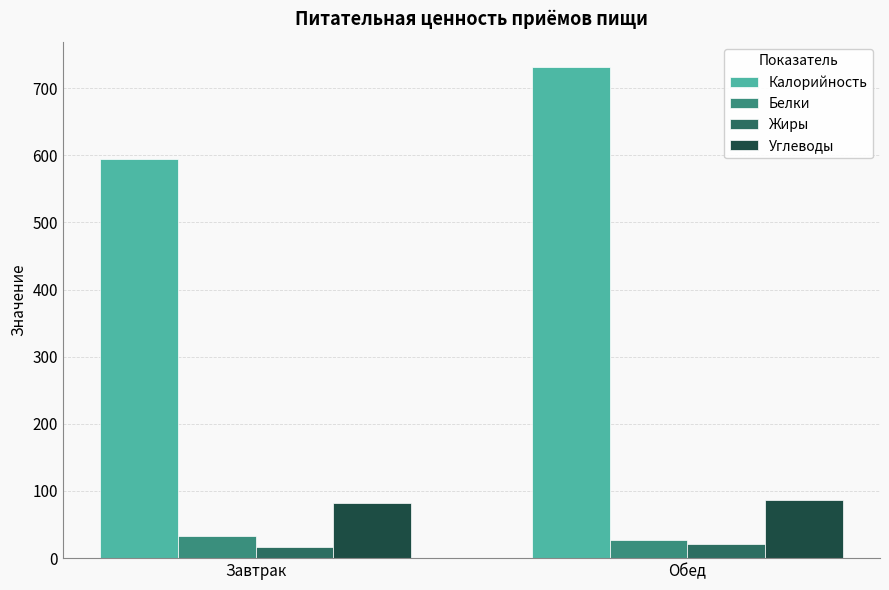

What is the difference between the Калорийность values at Обед and Завтрак?

137.5